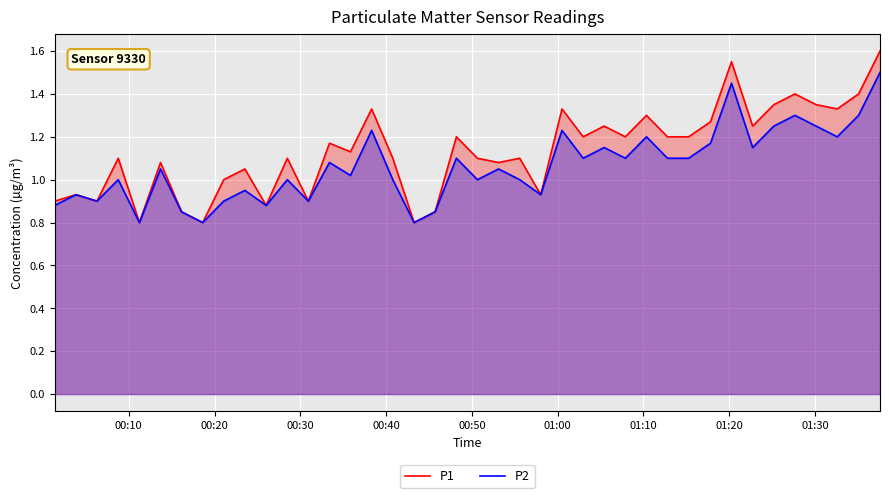

Which series has the widest spread of values?

P1